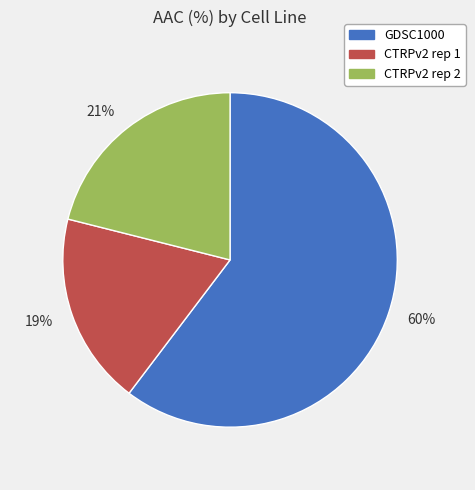

Rank the categories by value from highest to lowest.

60%, 21%, 19%